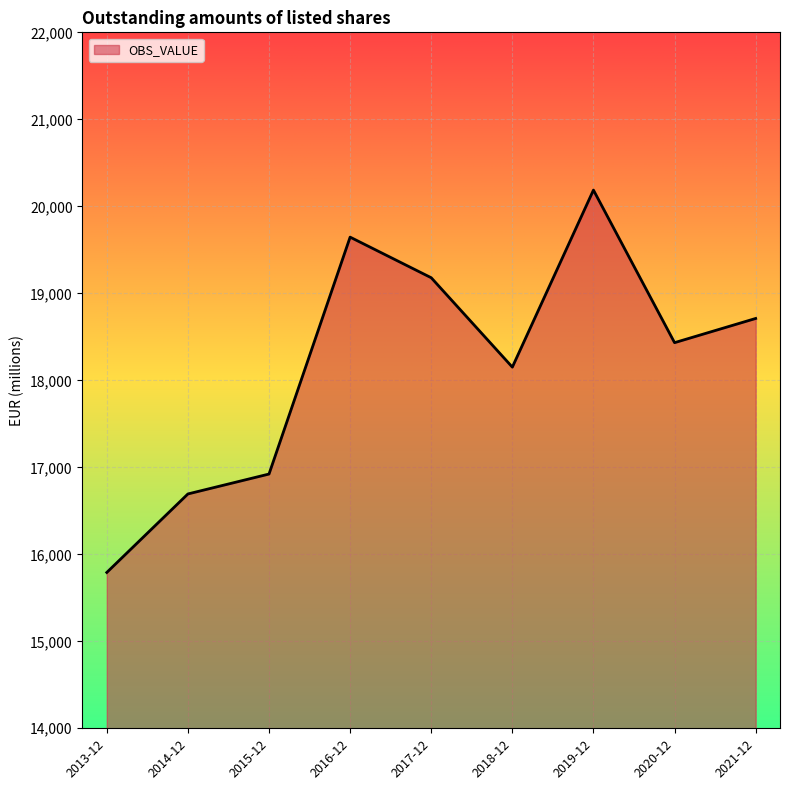

Read the value at 2019-12.

20186.7